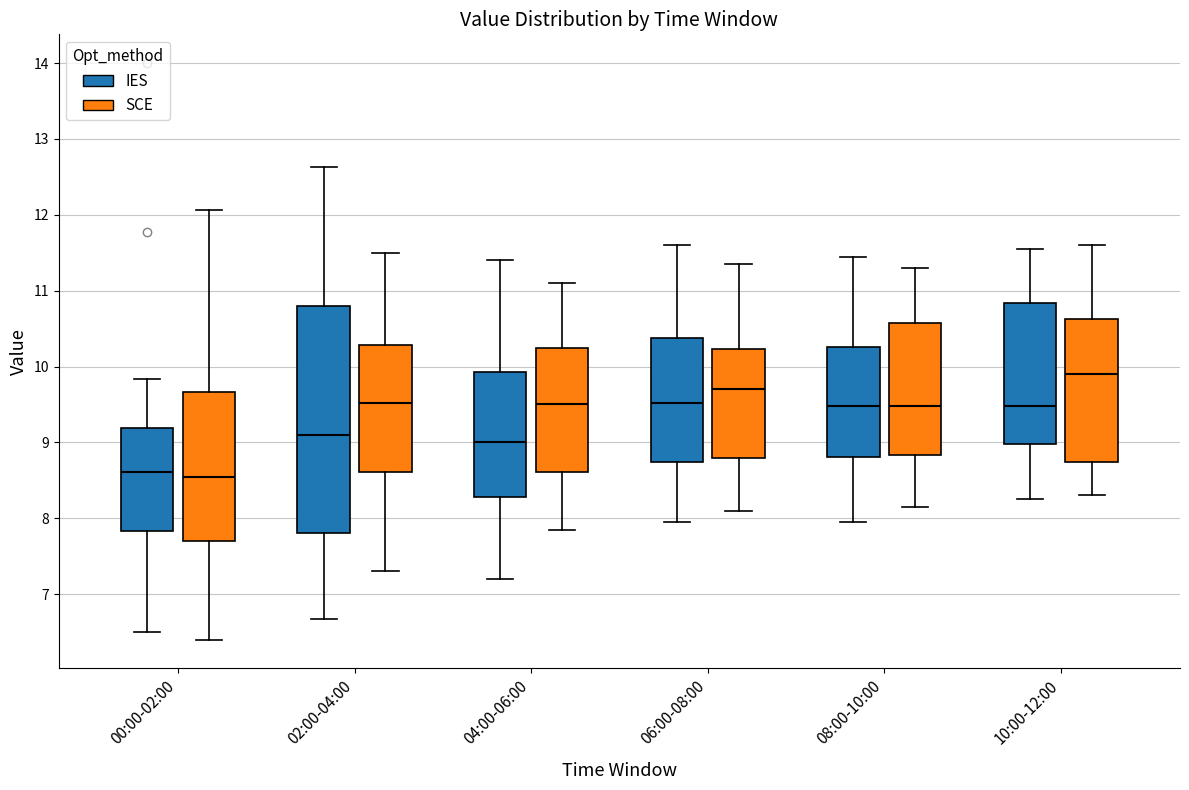

Where is the lower edge of the box for 08:00-10:00 (SCE) on the y-axis? The values are not printed on the chart, so give them approximately, as read against the axis.

8.8